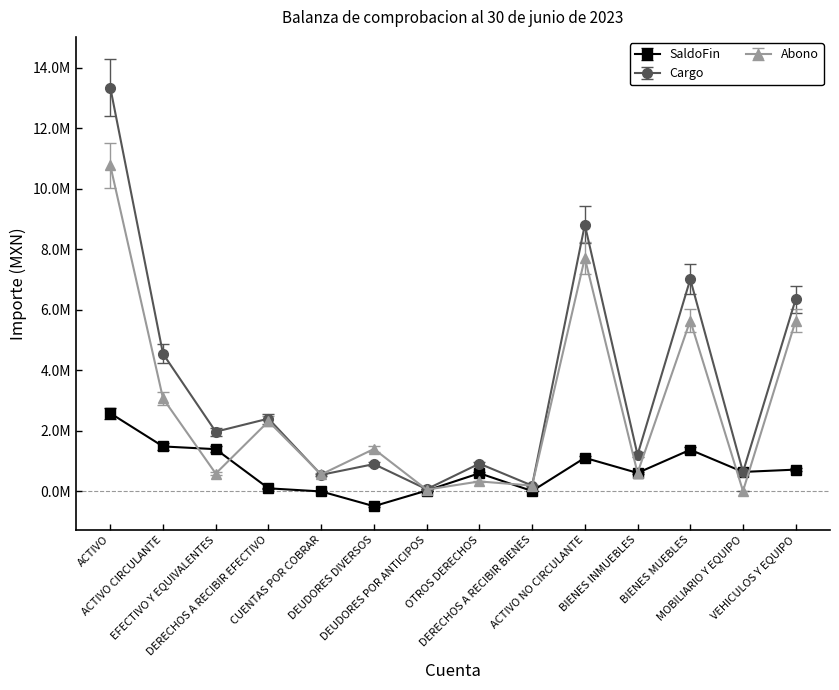

Which category has the highest value in the Cargo series?

ACTIVO